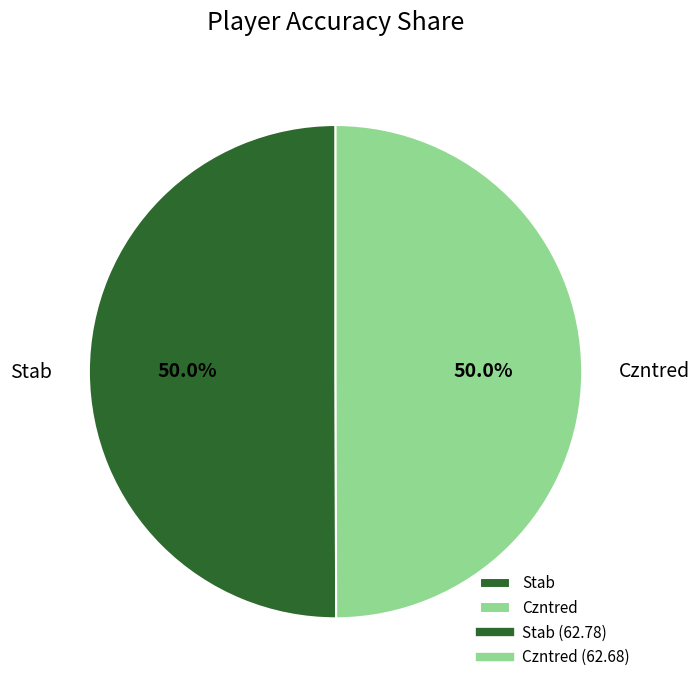

What is the ratio of the value at Czntred to the value at Stab?

1.0